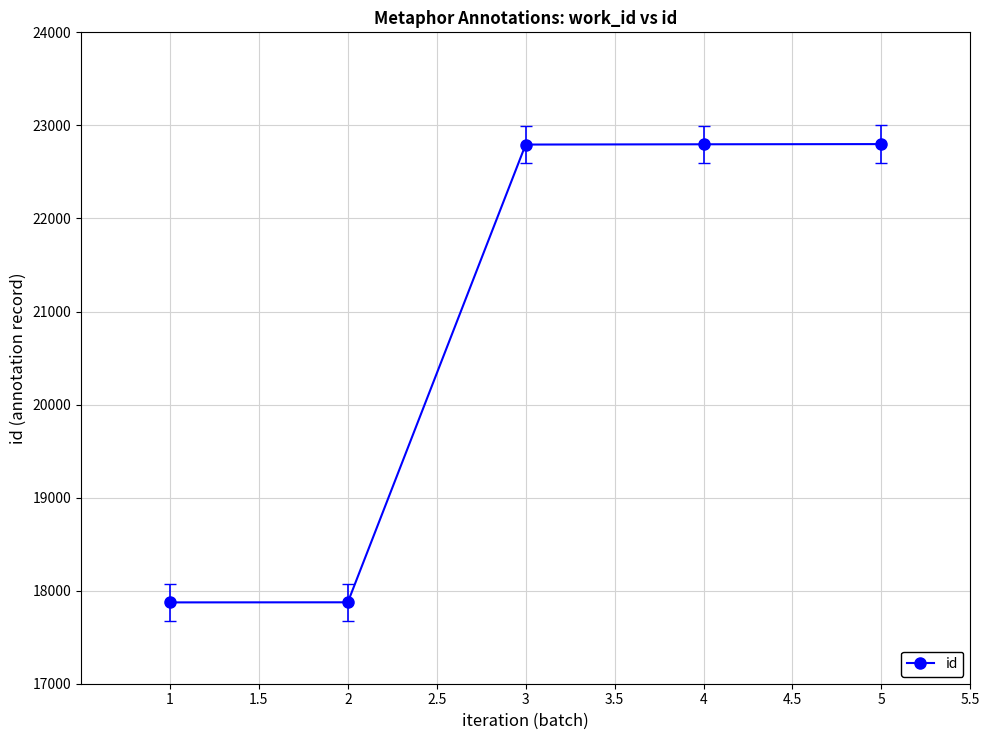

What is the difference between the maximum and minimum values?

4925